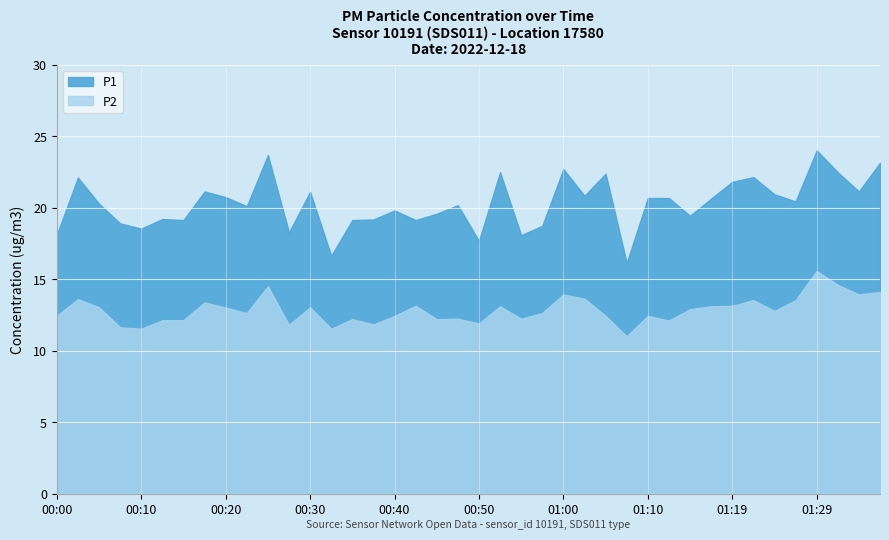

True or false: P1 and P2 cross at least once.

False